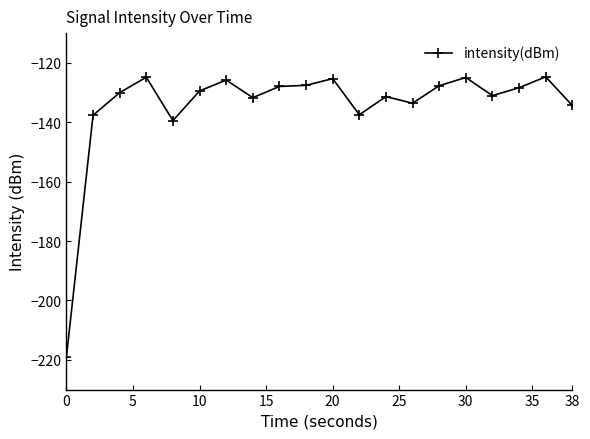

What is the smallest value displayed?

-219.0